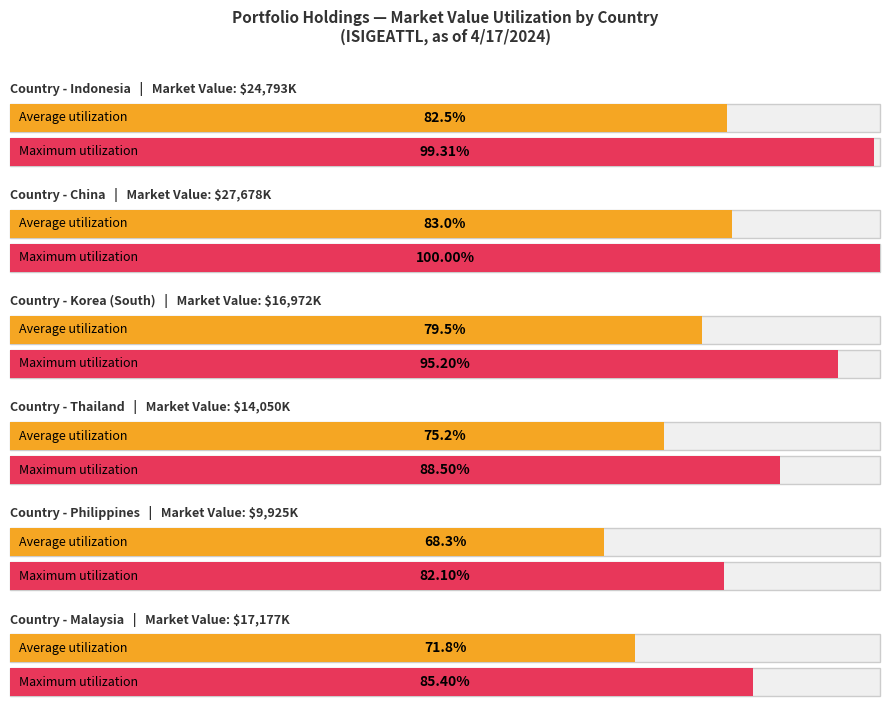

At which category does the chart reach its minimum across all series?

Philippines